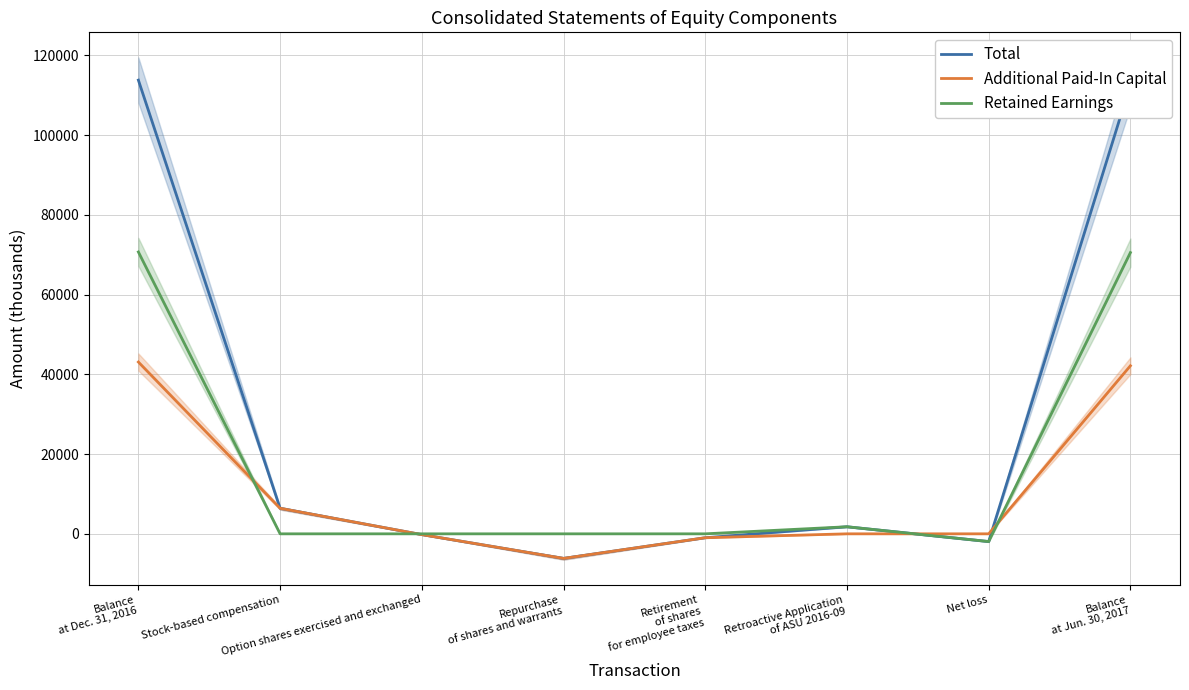

What is the minimum value for Additional Paid-In Capital?

-6166